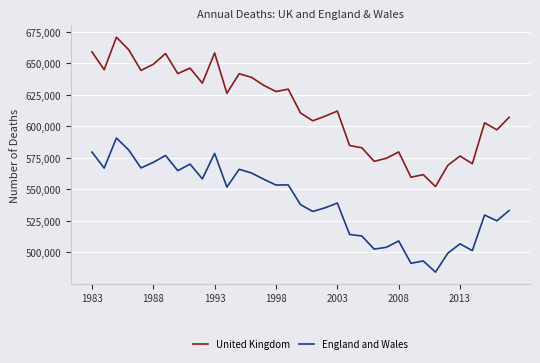

Which series has the widest spread of values?

United Kingdom